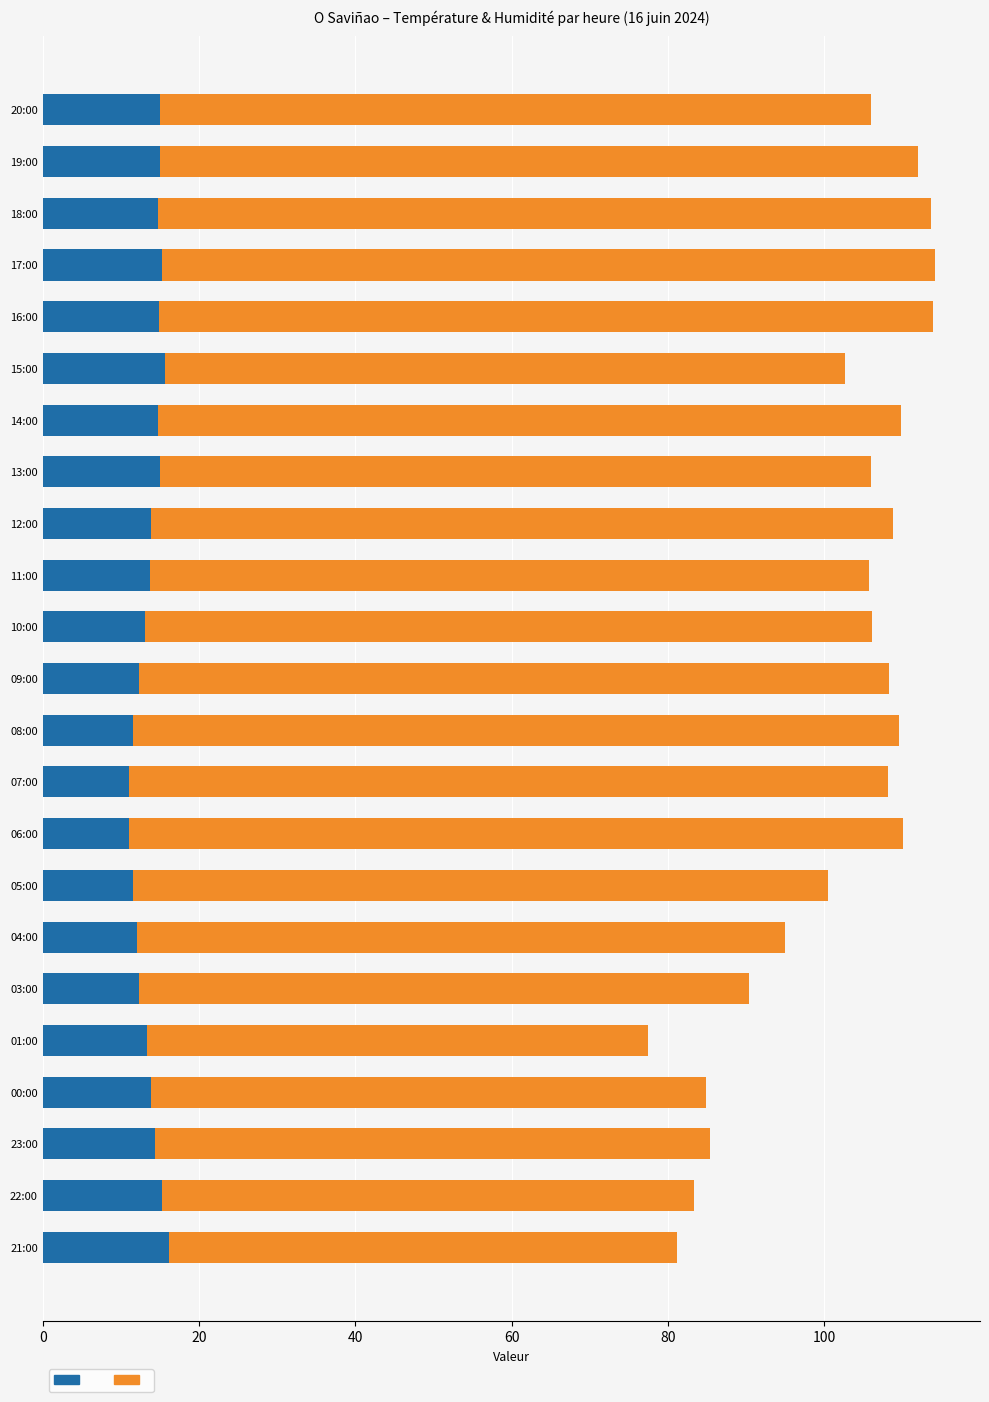

What is the total value across all series at 16:00?

113.9